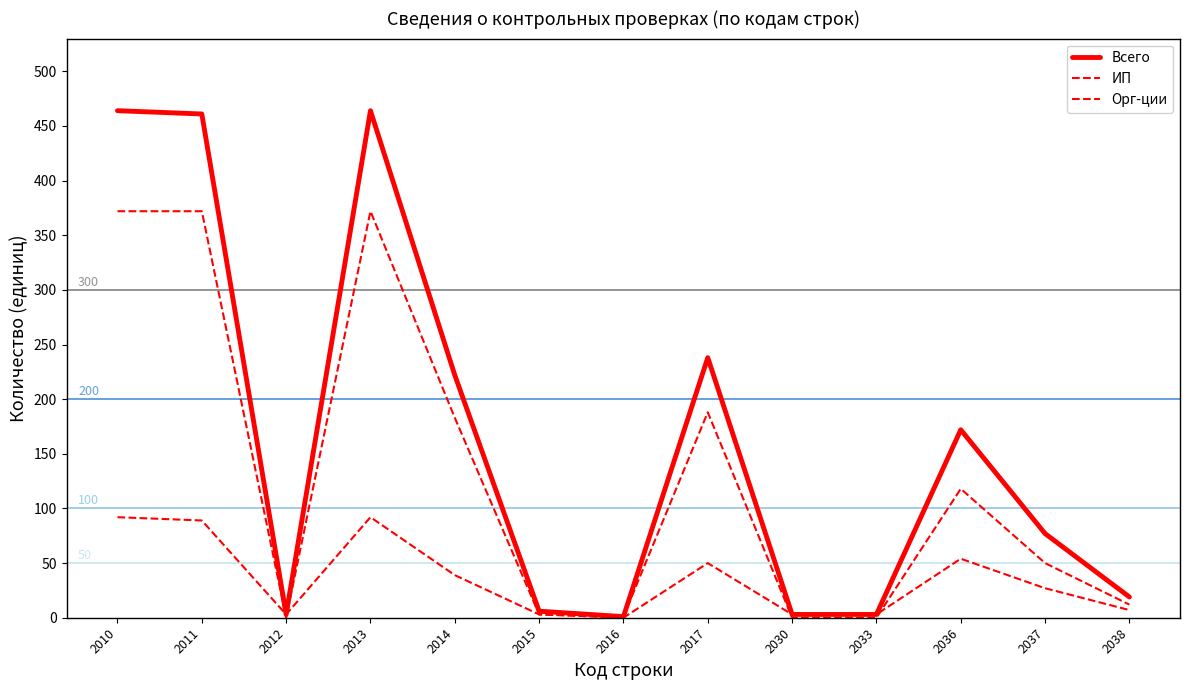

Does the chart have visible grid lines?

No